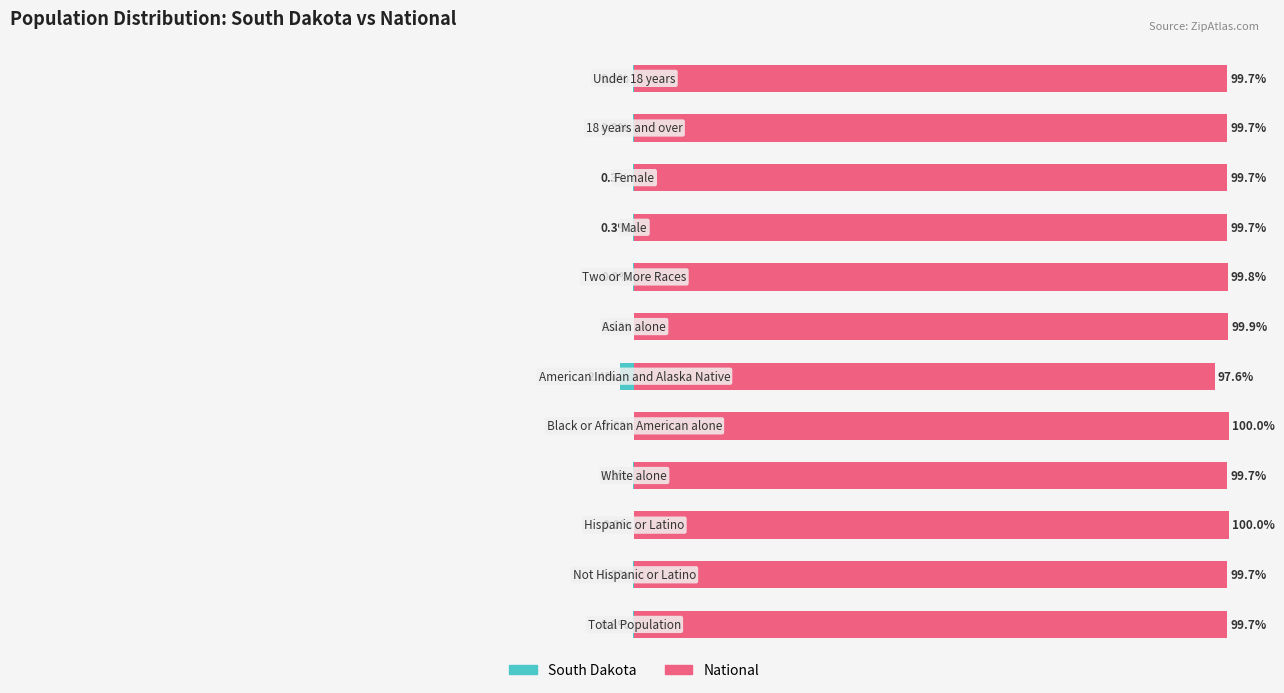

How many data points does each series have?

12